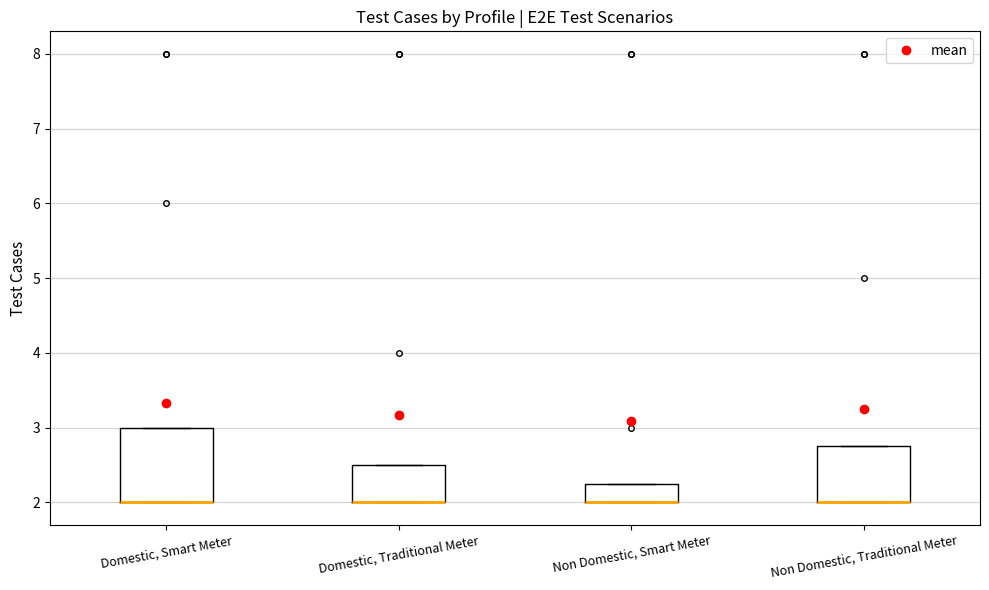

Reading left to right, transcribe this box plot: for each box, give where its median line is, the range the box spans, and where its two whiskers end, as read against the y-axis. The values are not printed on the chart, so give them approximately, as read against the axis.

Domestic, Smart Meter: median 2.0 (drawn on the box's lower edge), box 2.0 to 3.0, whiskers 2.0 to 3.0
Domestic, Traditional Meter: median 2.0 (drawn on the box's lower edge), box 2.0 to 2.5, whiskers 2.0 to 2.5
Non Domestic, Smart Meter: median 2.0 (drawn on the box's lower edge), box 2.0 to 2.3, whiskers 2.0 to 2.3
Non Domestic, Traditional Meter: median 2.0 (drawn on the box's lower edge), box 2.0 to 2.8, whiskers 2.0 to 2.8